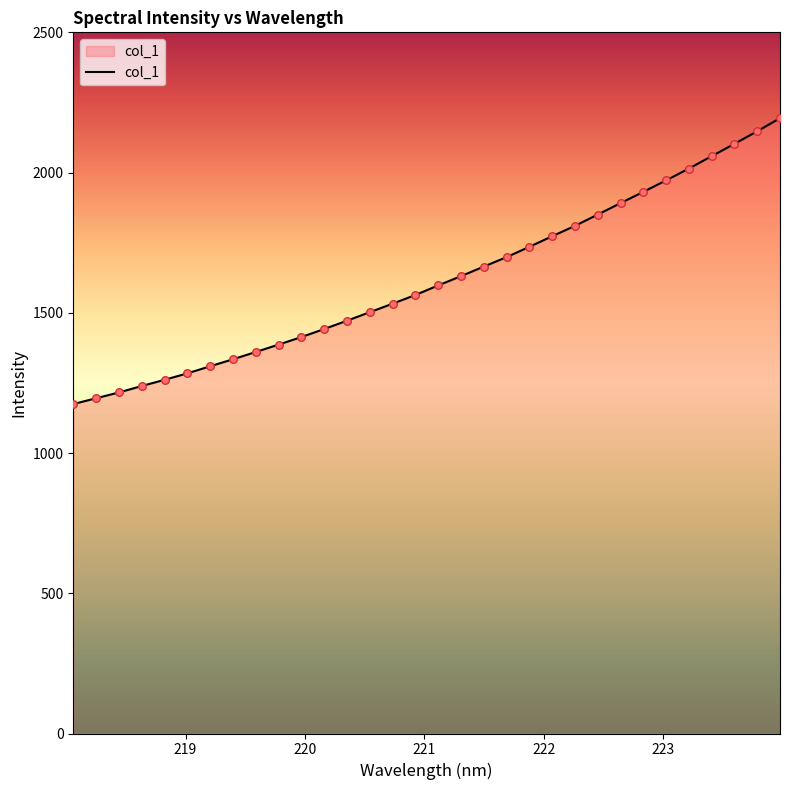

What is the maximum value shown in the chart?

2193.8